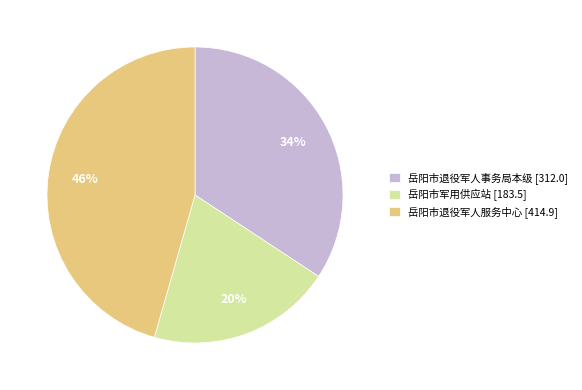

Between 岳阳市退役军人事务局本级 [312.0] and 岳阳市军用供应站 [183.5], which is larger?

岳阳市退役军人事务局本级 [312.0]